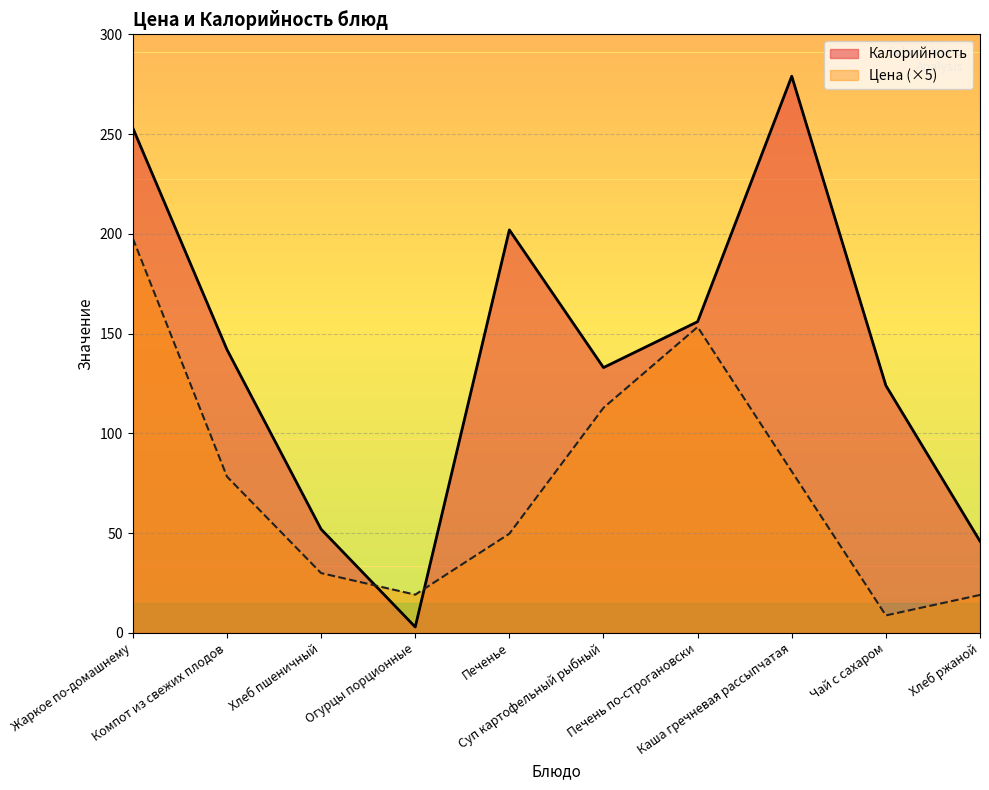

Which has a higher value, Хлеб ржаной or Компот из свежих плодов?

Компот из свежих плодов